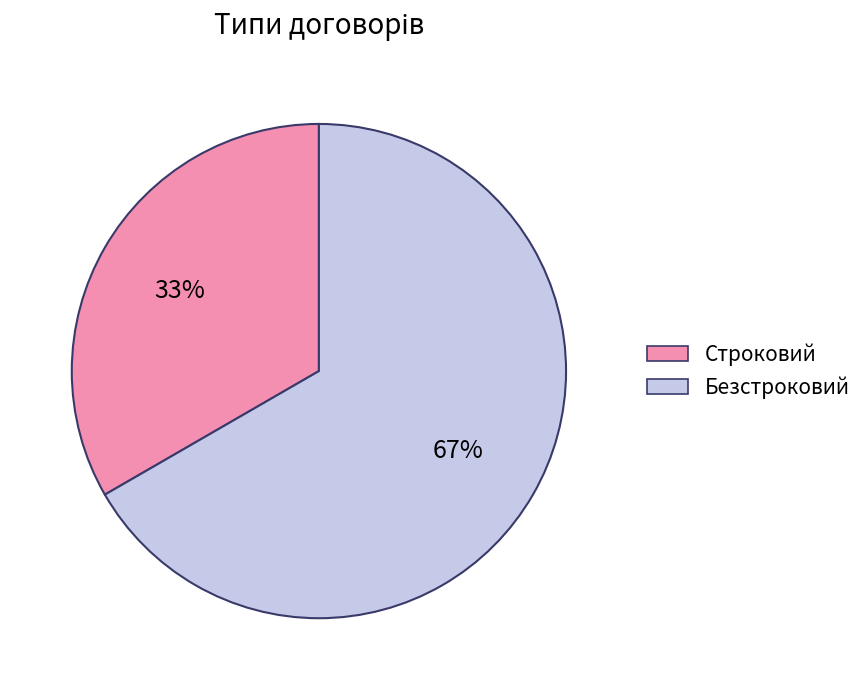

To the nearest percent, what is the average slice percentage?

50%